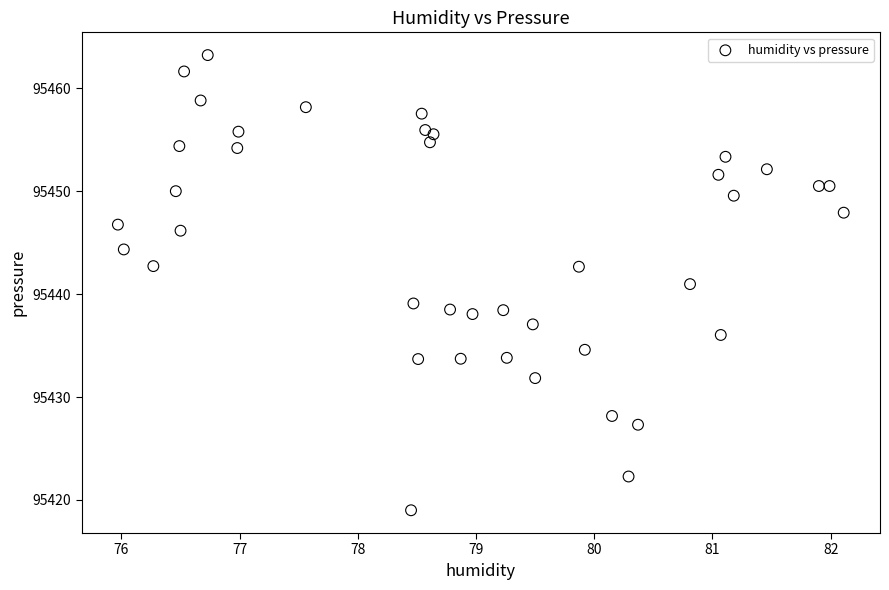

What is the range of X values (max minus min)?

6.1